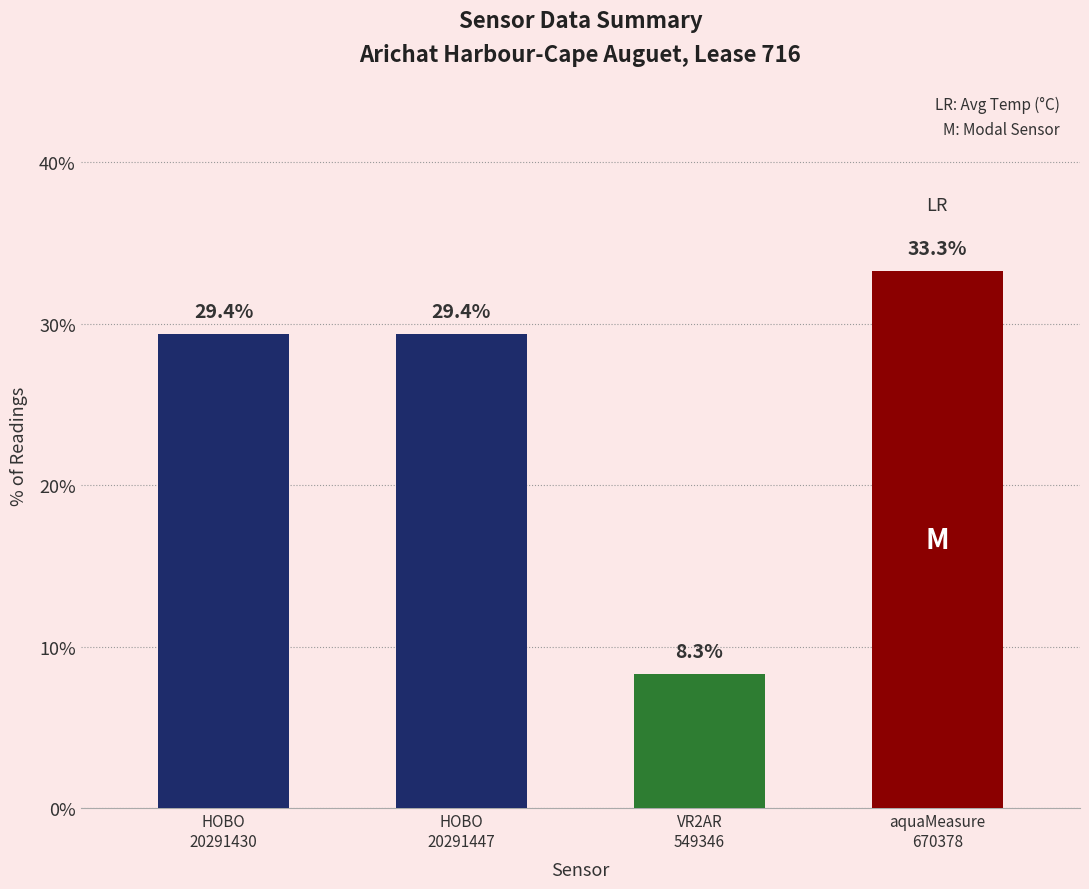

What is the average value?

25.1